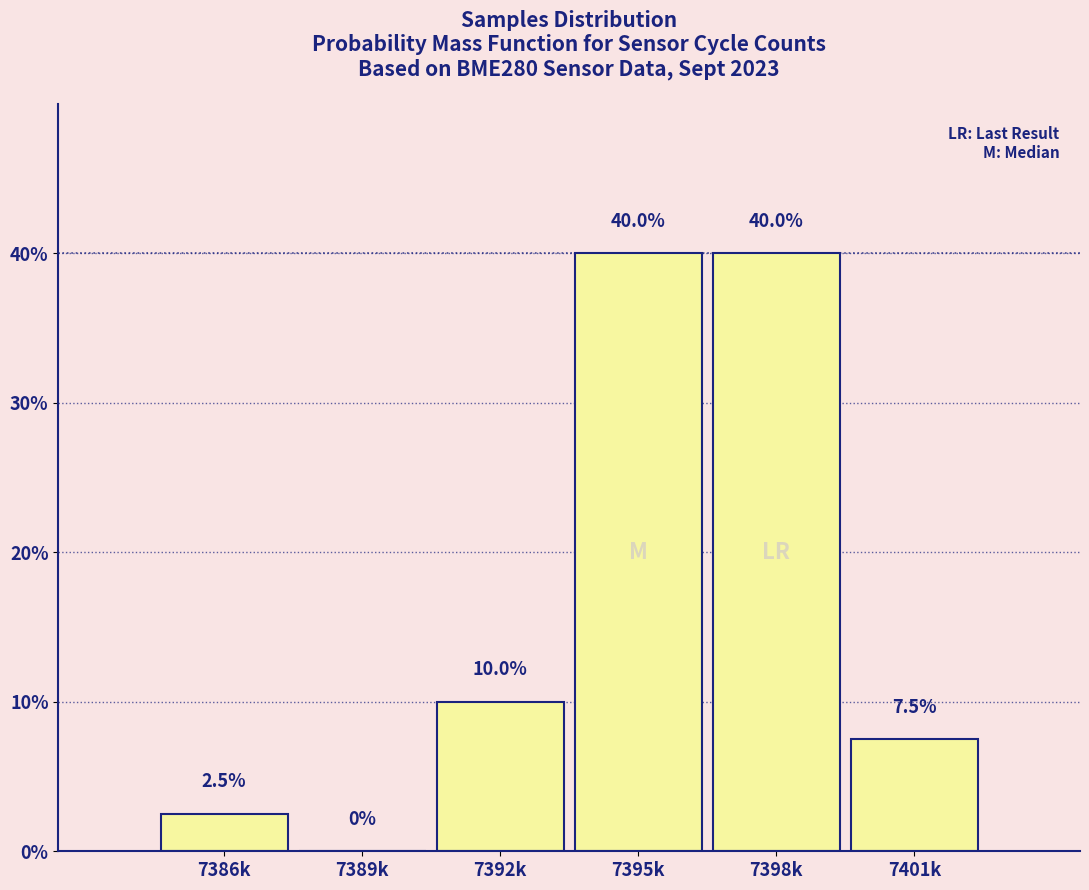

Reading left to right, extract all data points from this chart.

7386k=2.5	7389k=0.0	7392k=10.0	7395k=40.0	7398k=40.0	7401k=7.5